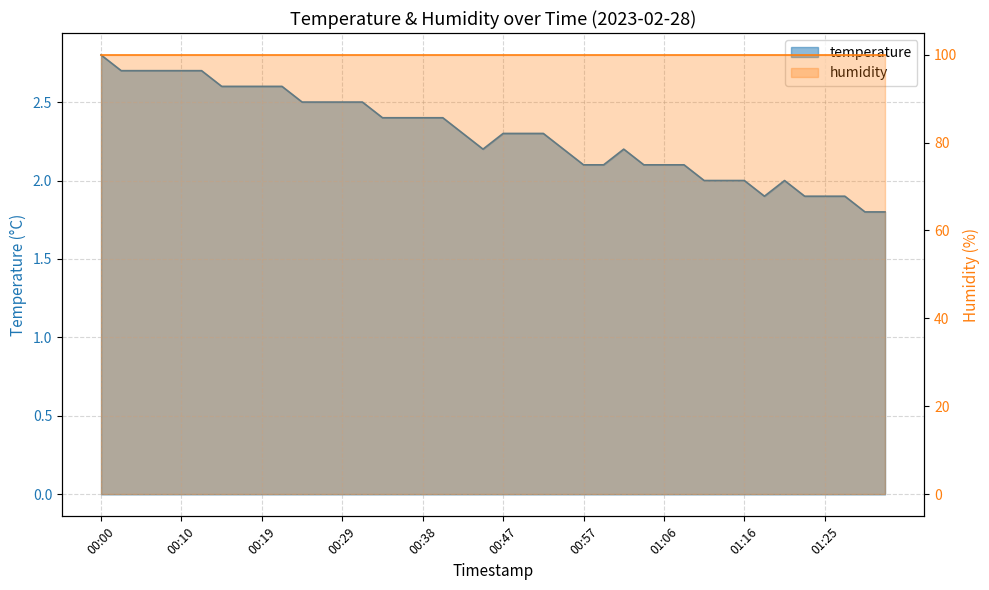

Does the chart have visible grid lines?

Yes